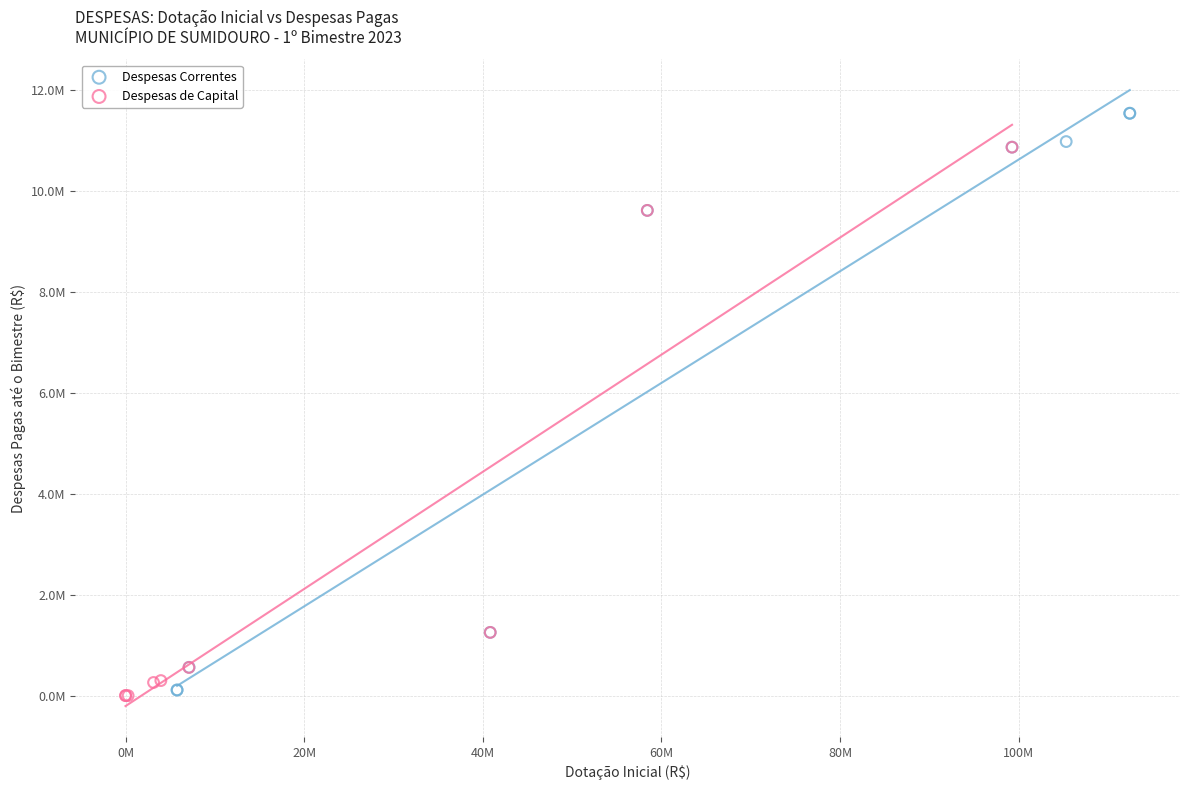

What are all the series names shown in the legend?

Despesas Correntes, Despesas de Capital